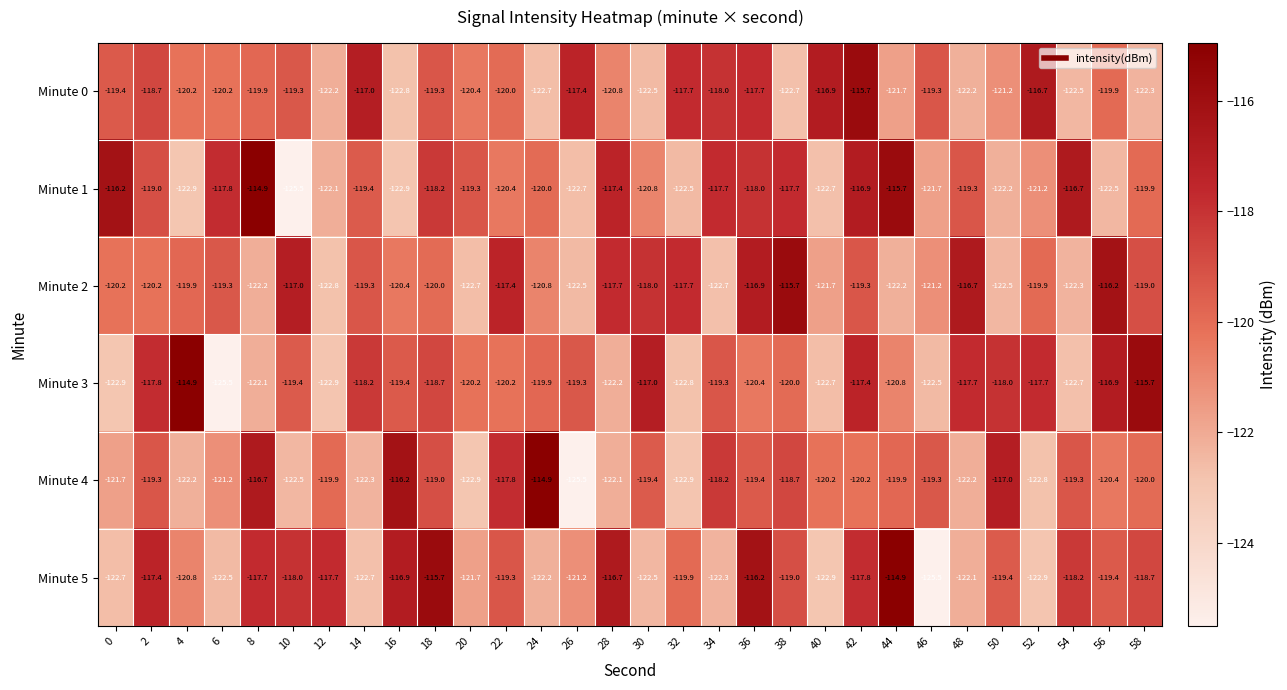

What is the maximum value shown in the chart?

-114.9